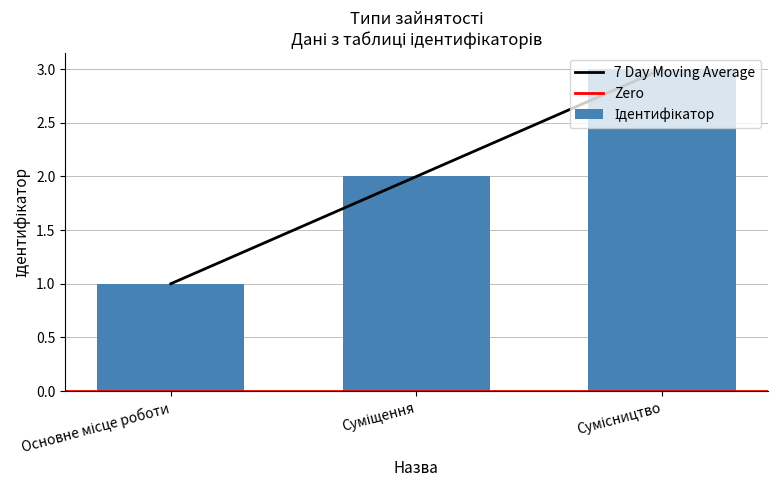

Is it true that the value at Сумісництво is 3?

True